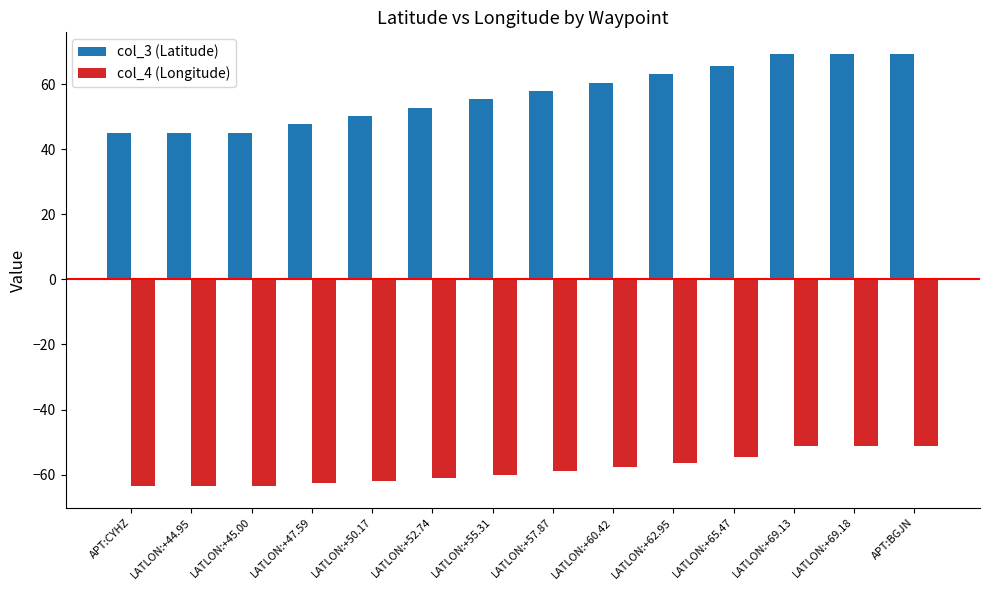

Is the value of col_3 (Latitude) at LATLON:+47.59 greater than the value of col_4 (Longitude) at LATLON:+60.42?

Yes